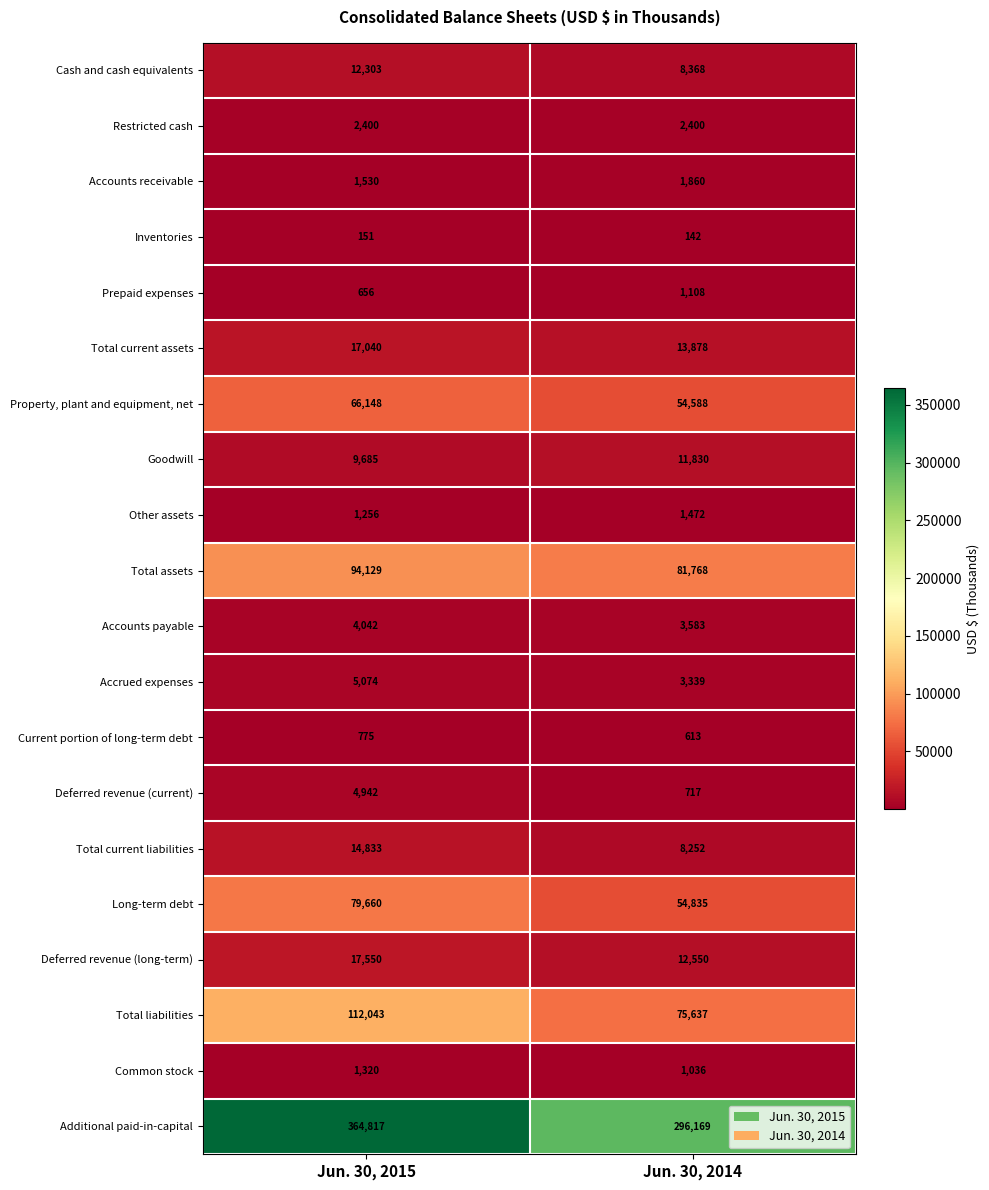

What is the minimum value shown in the chart?

142